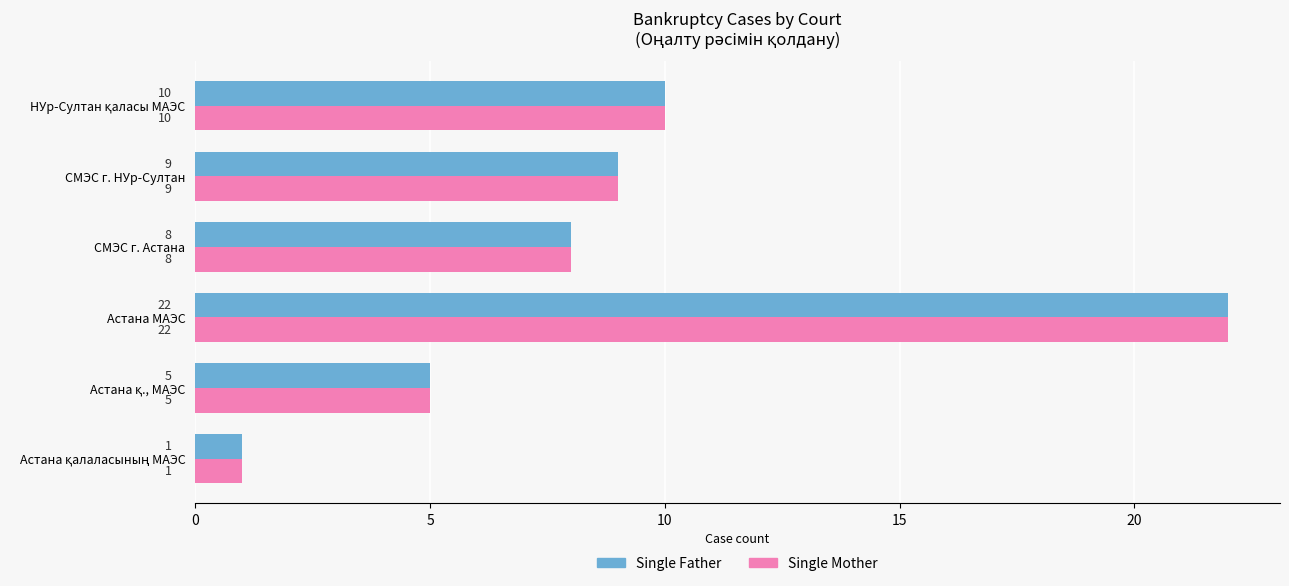

What is the total value across all series at СМЭС г. НУр-Султан?

18